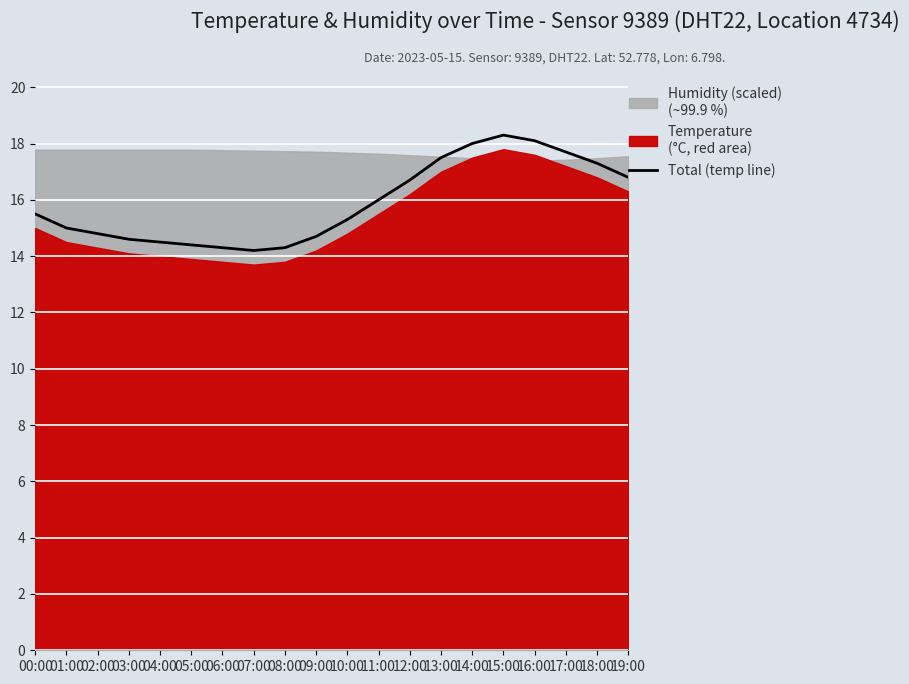

Which label corresponds to the smallest value in the chart?

07:00